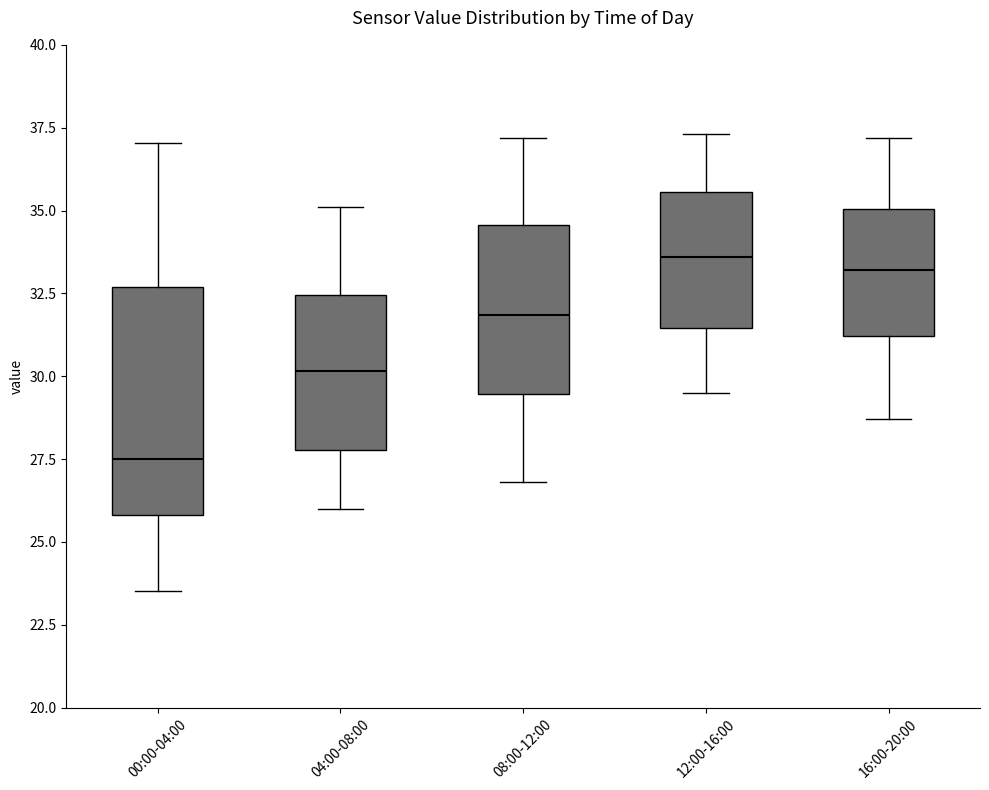

Reading left to right, transcribe this box plot: for each box, give where its median line is, the range the box spans, and where its two whiskers end, as read against the y-axis. The values are not printed on the chart, so give them approximately, as read against the axis.

00:00-04:00: median 27.5, box 26.0 to 32.5, whiskers 23.5 to 37.0
04:00-08:00: median 30.0, box 28.0 to 32.5, whiskers 26.0 to 35.0
08:00-12:00: median 32.0, box 29.5 to 34.5, whiskers 27.0 to 37.0
12:00-16:00: median 33.5, box 31.5 to 35.5, whiskers 29.5 to 37.5
16:00-20:00: median 33.0, box 31.0 to 35.0, whiskers 28.5 to 37.0